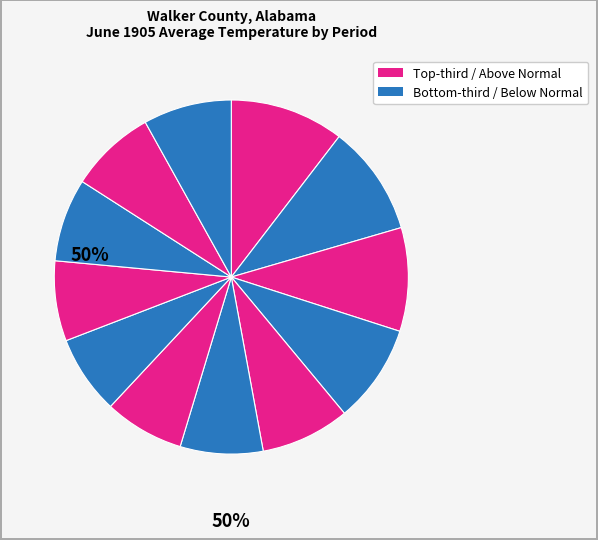

Count the number of slices in the pie.

12